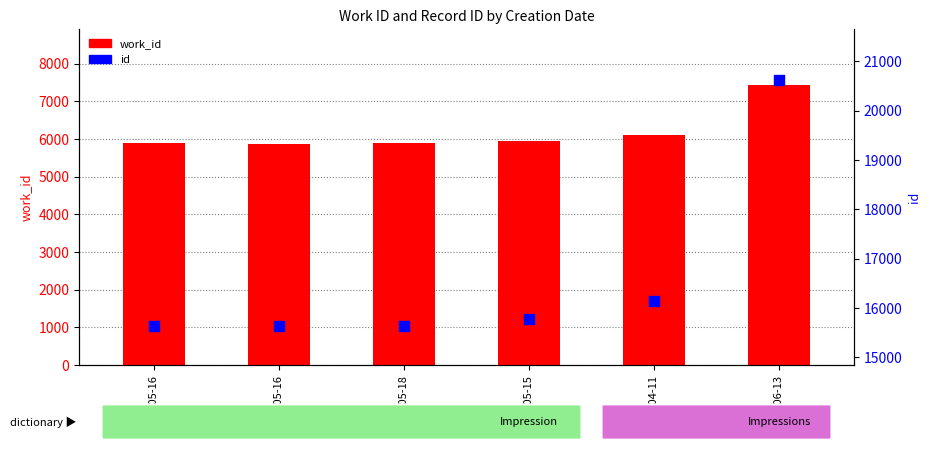

Which series has the widest spread of Y values?

id